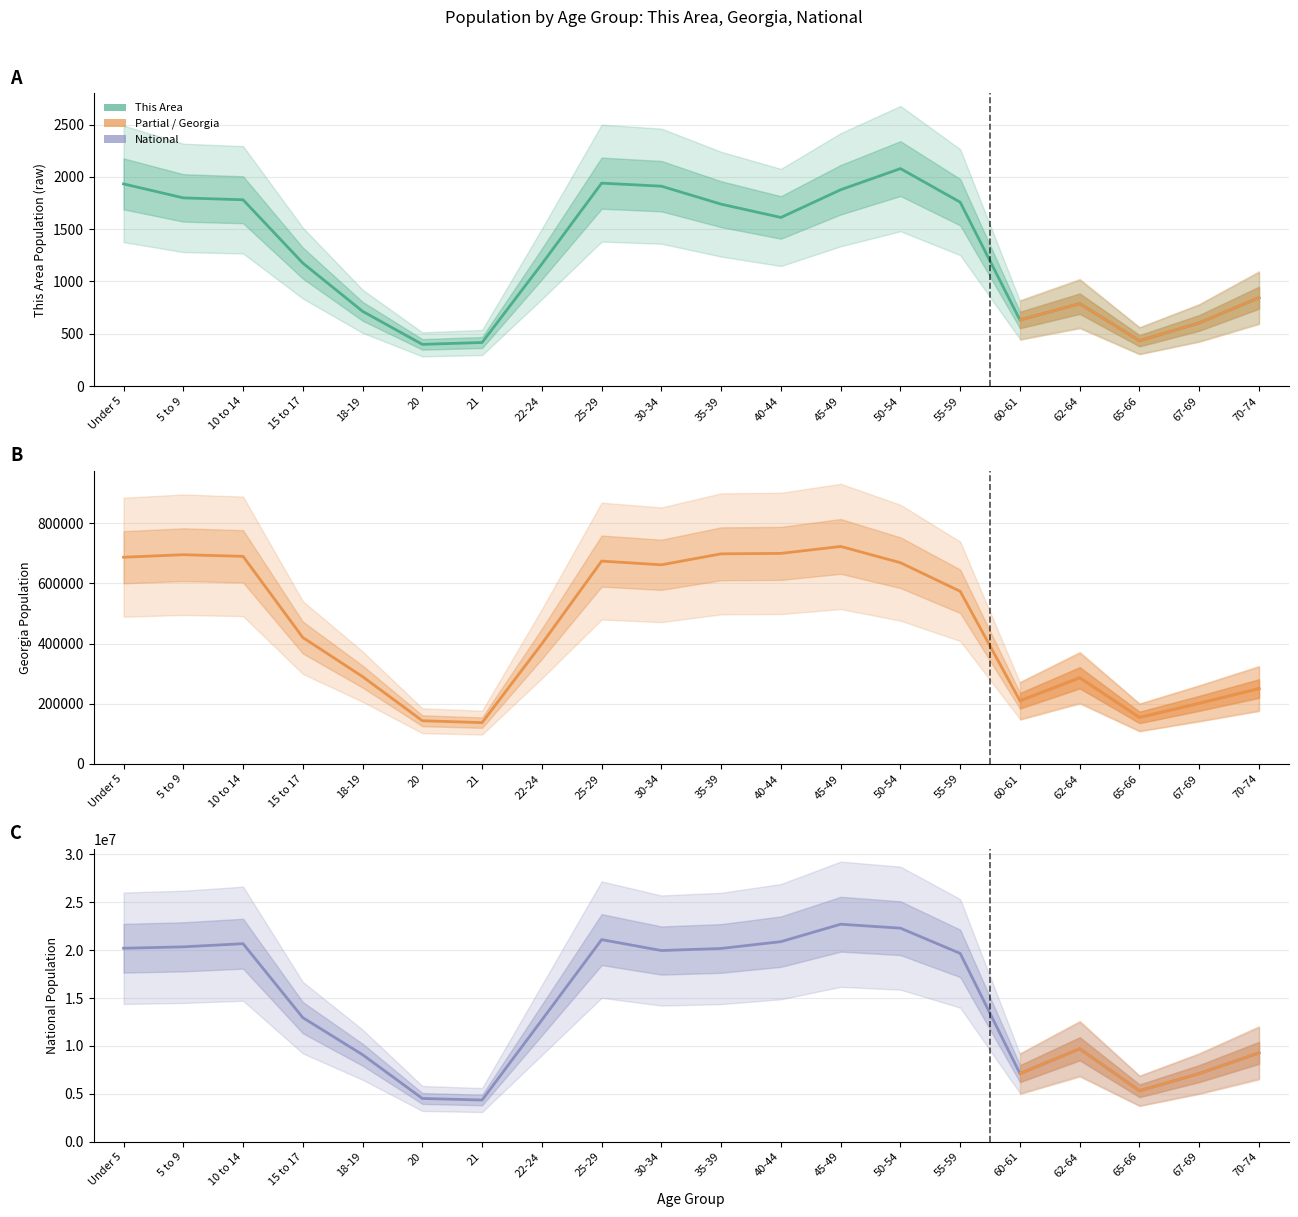

At which label is Georgia closest to 429956?

15 to 17